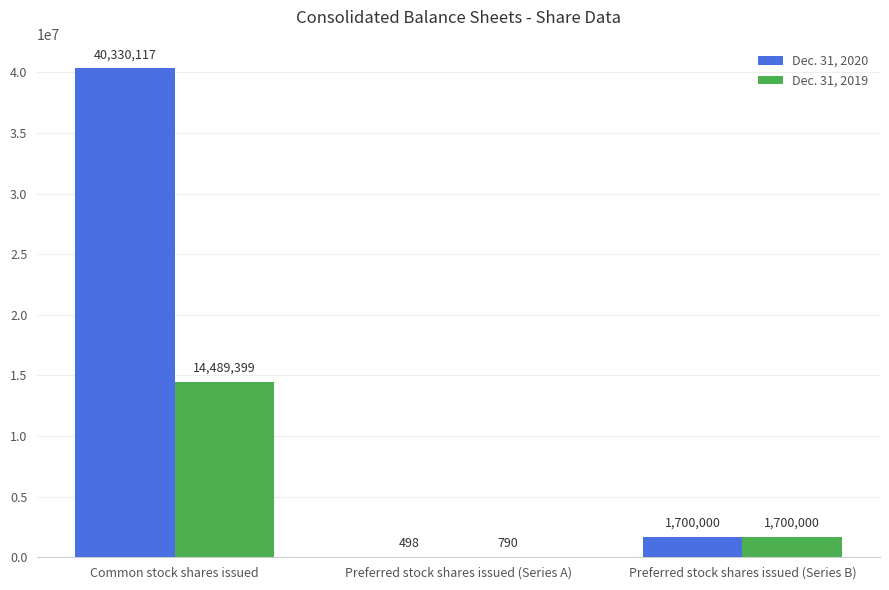

What is the total value across all series at Preferred stock shares issued (Series A)?

1288